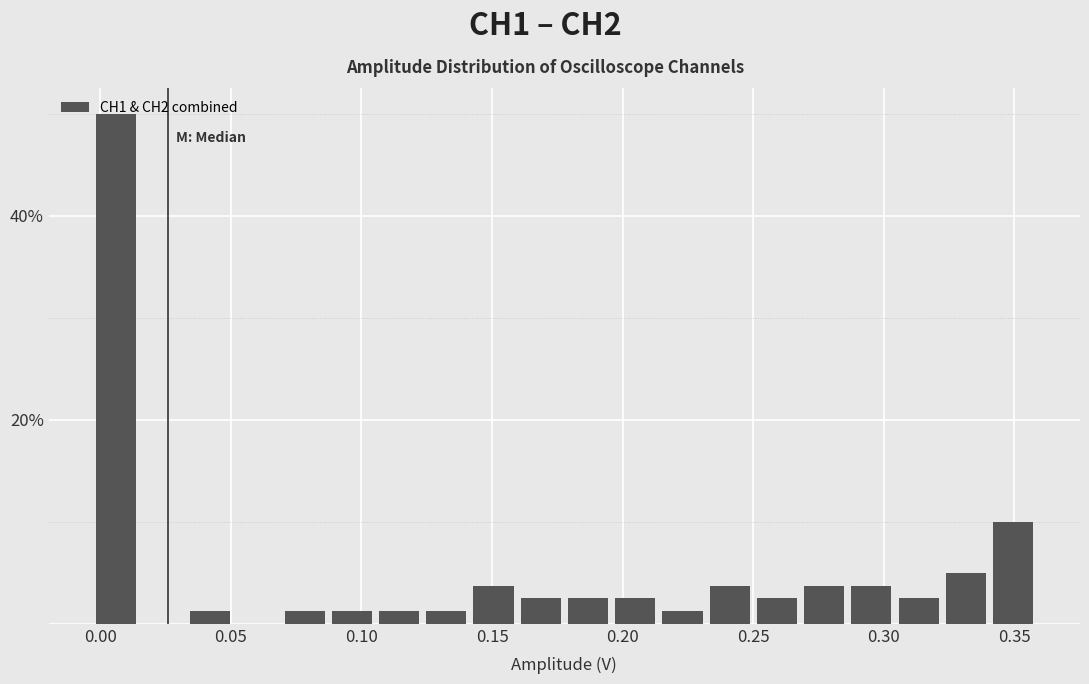

Read against the x-axis, roughly where is the centre of the tallest bar?

0.005